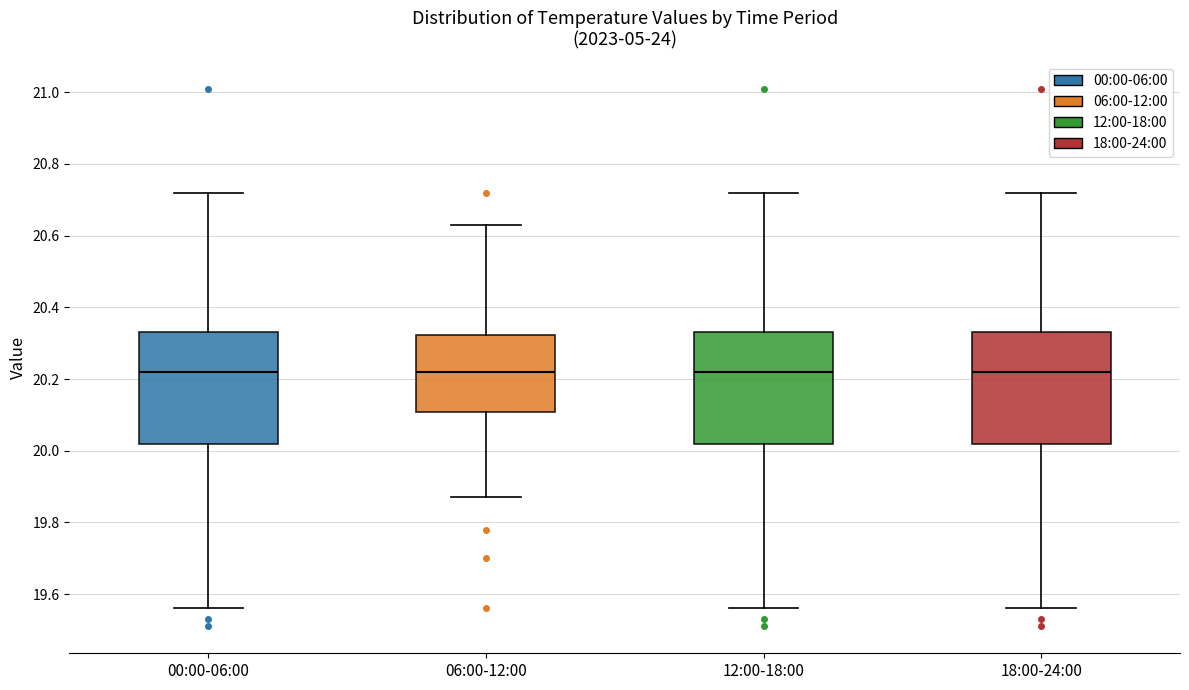

Where does the median line of the box for 00:00-06:00 sit on the y-axis? The values are not printed on the chart, so give them approximately, as read against the axis.

20.22